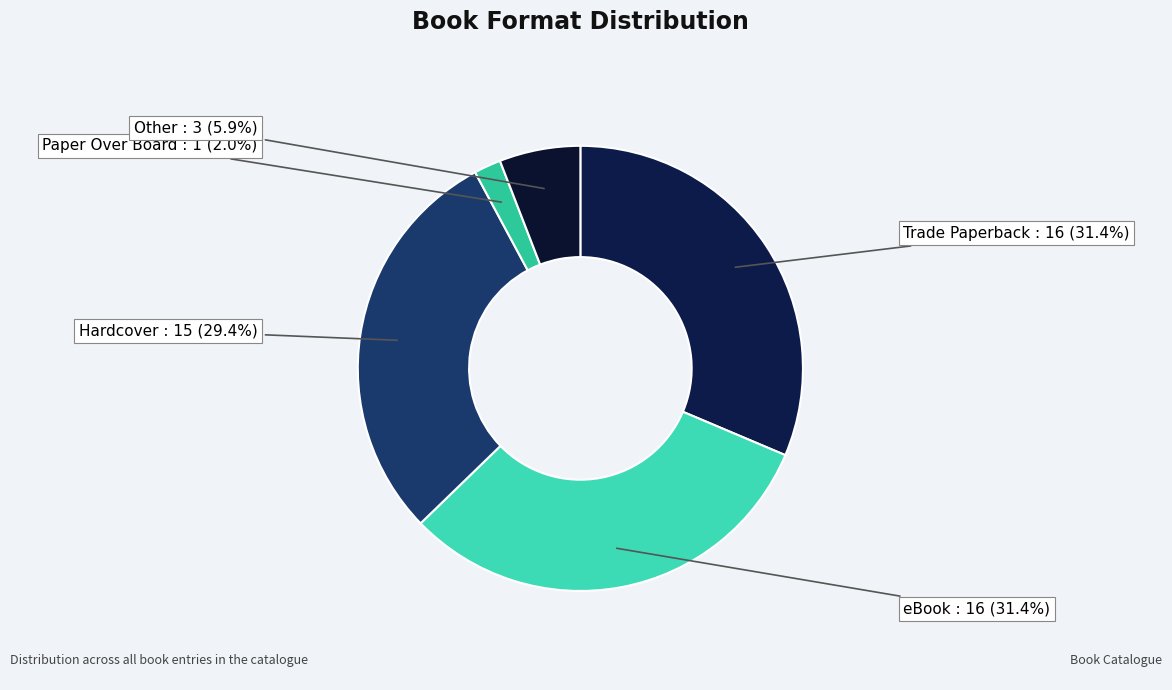

Count the number of slices in the pie.

5